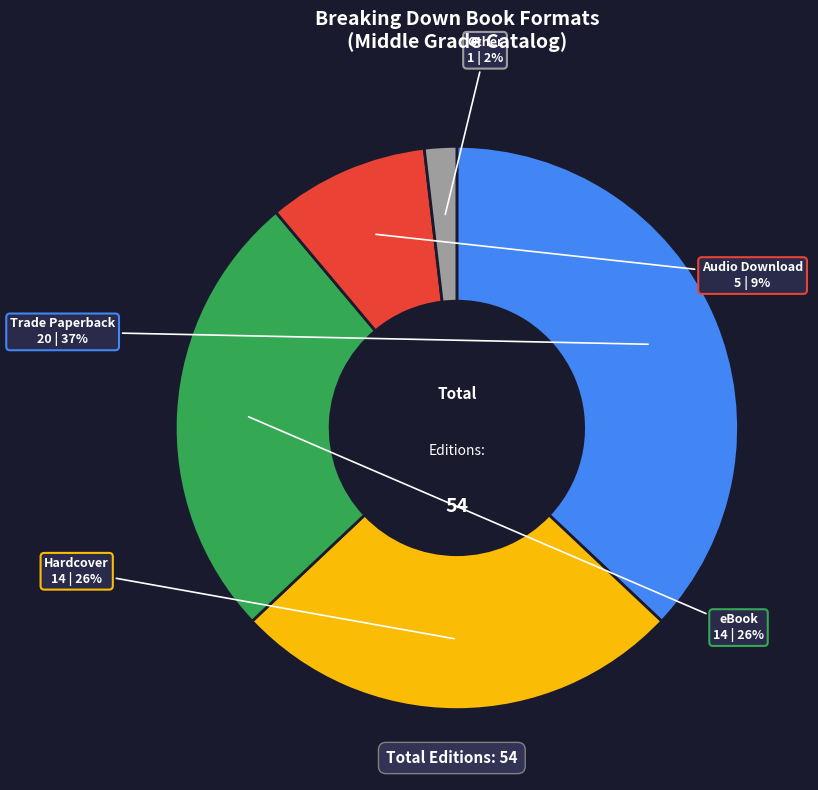

Does eBook represent more than half of the total?

No